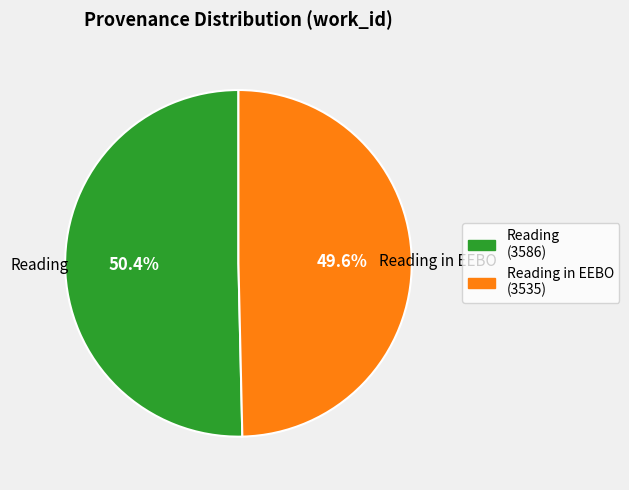

Does any single category account for the majority?

Yes